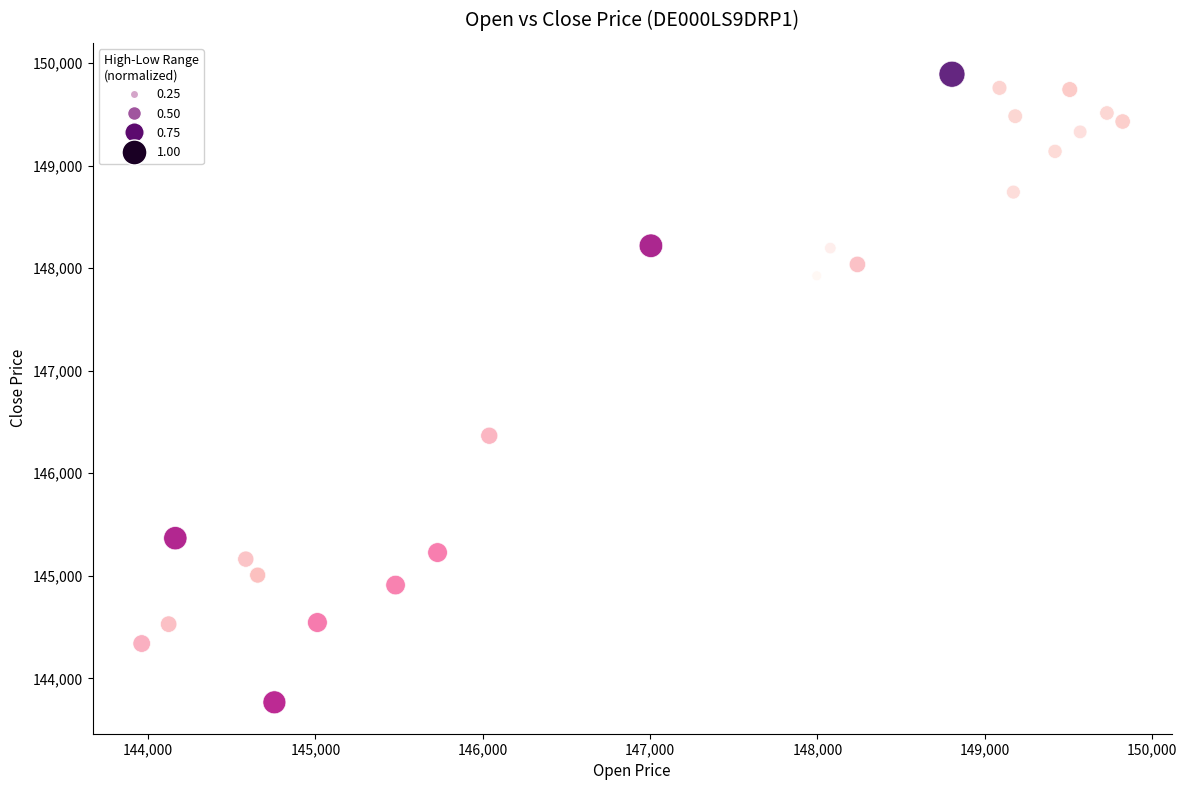

What Y value in the scatter plot is closest to 146828?

146366